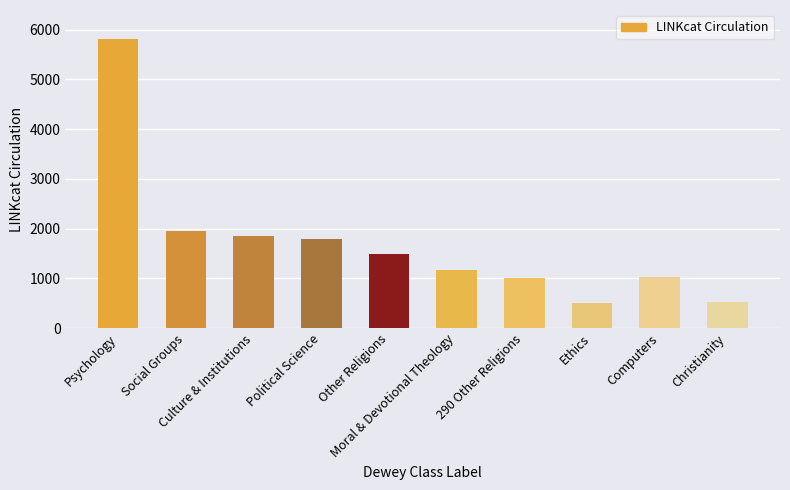

True or false: the data shows 507 at Ethics.

True